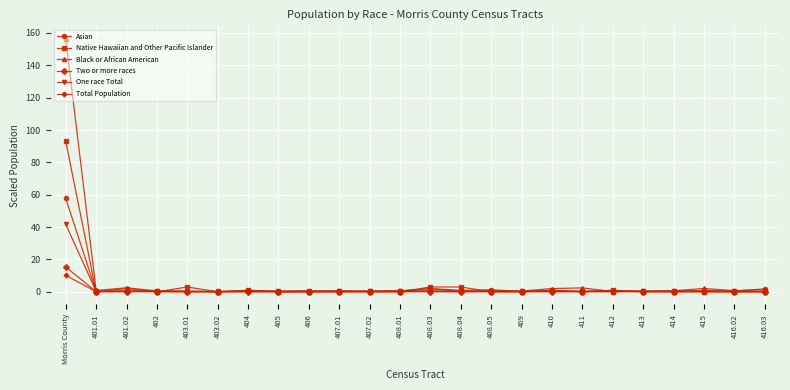

List the series in order of their peak value, highest first.

Black or African American, Native Hawaiian and Other Pacific Islander, Asian, One race Total, Two or more races, Total Population